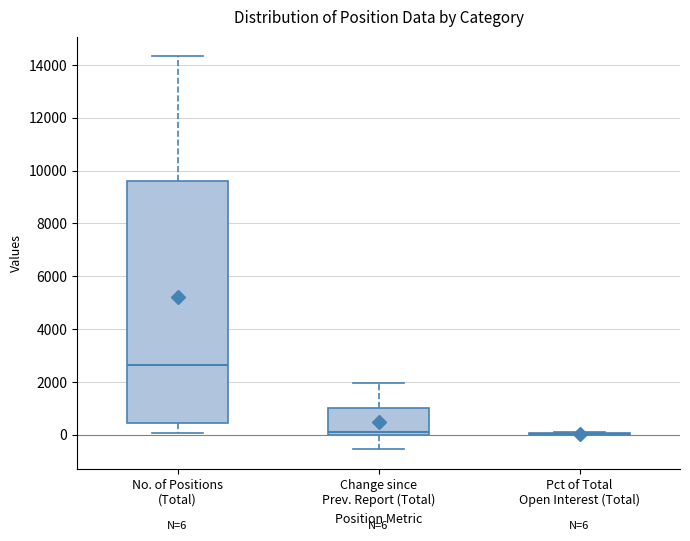

Which box is the tallest, from its lower edge to its upper edge?

No. of Positions (Total)